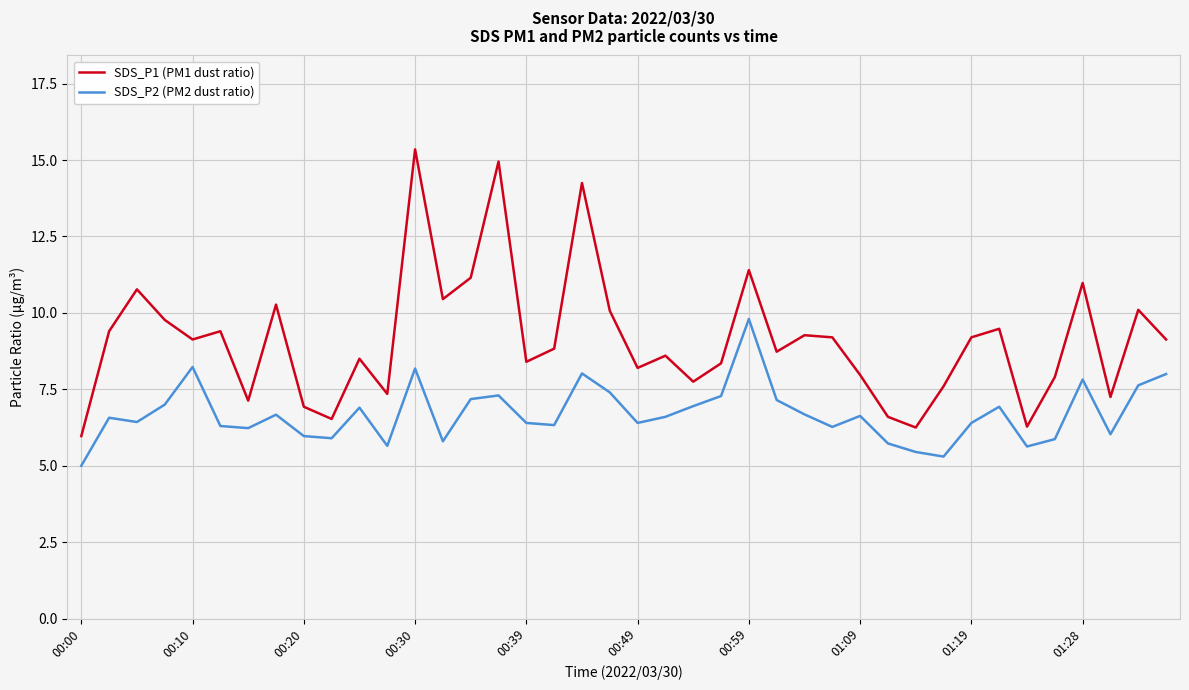

Which series has the widest spread of values?

SDS_P1 (PM1 dust ratio)